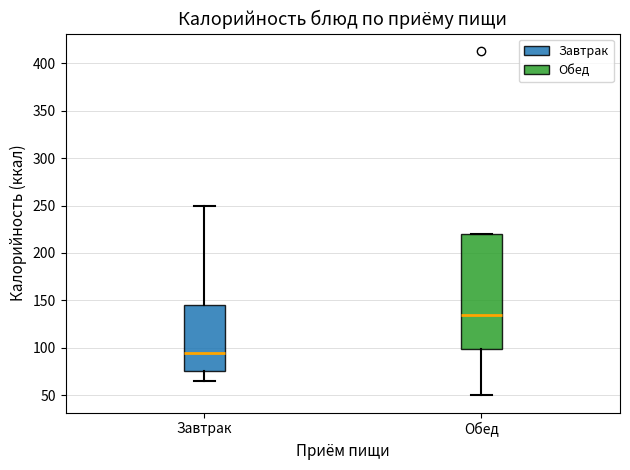

Reading left to right, read every box against the y-axis: the position of its median line, the range the box covers, and the ends of its whiskers. The values are not printed on the chart, so give them approximately, as read against the axis.

Завтрак: median 95, box 75 to 145, whiskers 65 to 250
Обед: median 135, box 100 to 220, whiskers 50 to 220